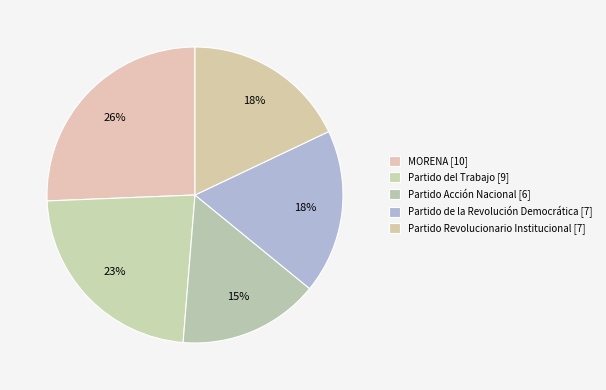

Is there a majority slice in this chart?

No